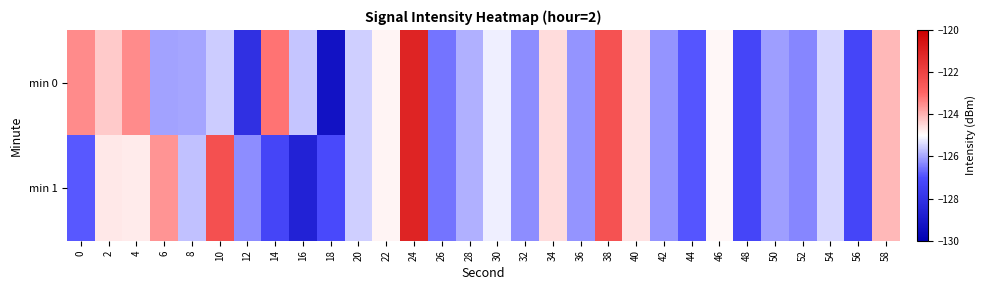

Reading right to left, list all the values displayed in this chart.

min 0: 58=-124.1	56=-127.2	54=-125.4	52=-126.3	50=-126.1	48=-127.2	46=-124.9	44=-126.9	42=-126.2	40=-124.6	38=-122.4	36=-126.2	34=-124.5	32=-126.3	30=-125.2	28=-125.9	26=-126.6	24=-121.1	22=-124.9	20=-125.5	18=-129.3	16=-125.6	14=-123.2	12=-128.1	10=-125.6	8=-126.0	6=-126.0	4=-123.5	2=-124.3	0=-123.5
min 1: 58=-124.1	56=-127.2	54=-125.4	52=-126.3	50=-126.1	48=-127.2	46=-124.9	44=-126.9	42=-126.2	40=-124.6	38=-122.4	36=-126.2	34=-124.5	32=-126.3	30=-125.2	28=-125.9	26=-126.6	24=-121.1	22=-124.9	20=-125.5	18=-127.1	16=-128.6	14=-127.3	12=-126.3	10=-122.4	8=-125.7	6=-123.6	4=-124.8	2=-124.7	0=-126.9